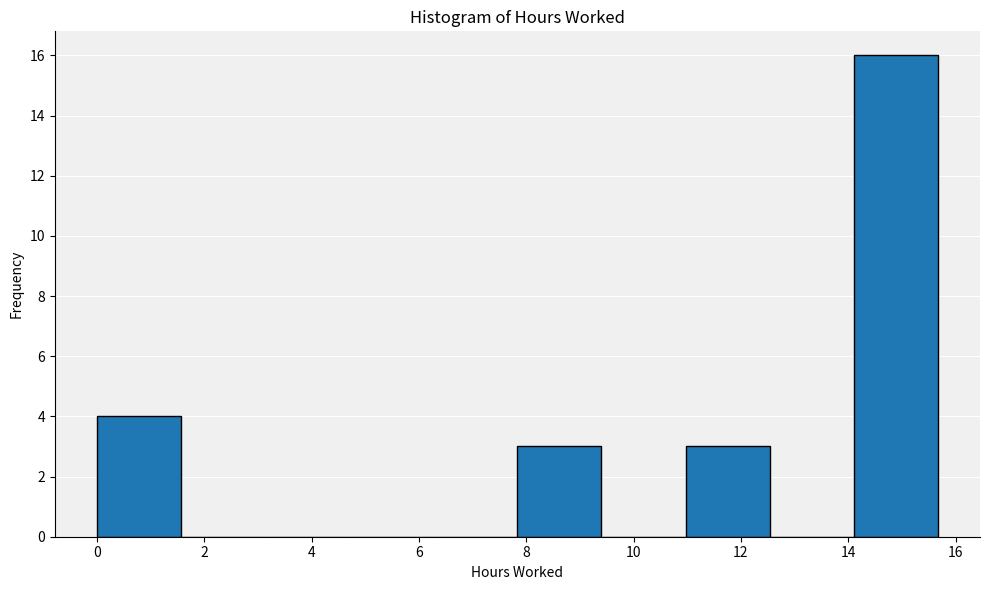

Which range on the x-axis has the tallest bar?

14.2 to 15.6